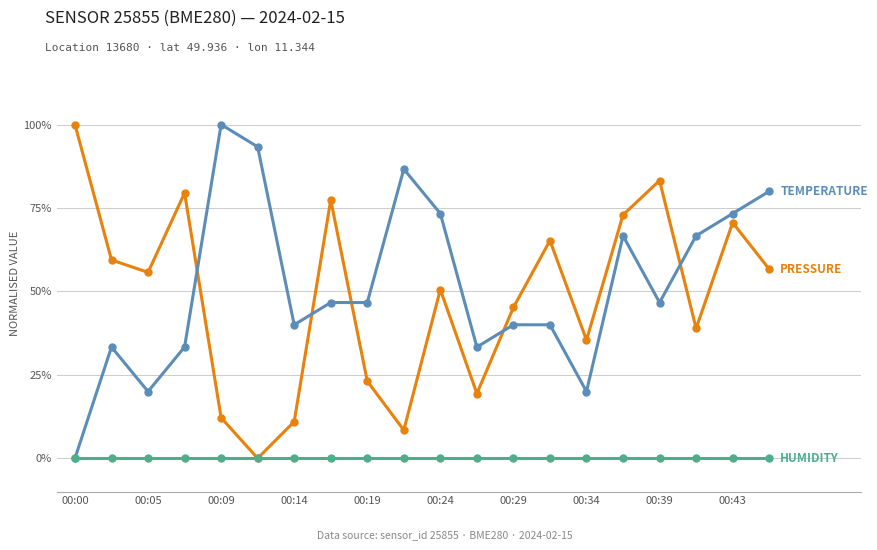

What is the greatest value displayed?

100.0